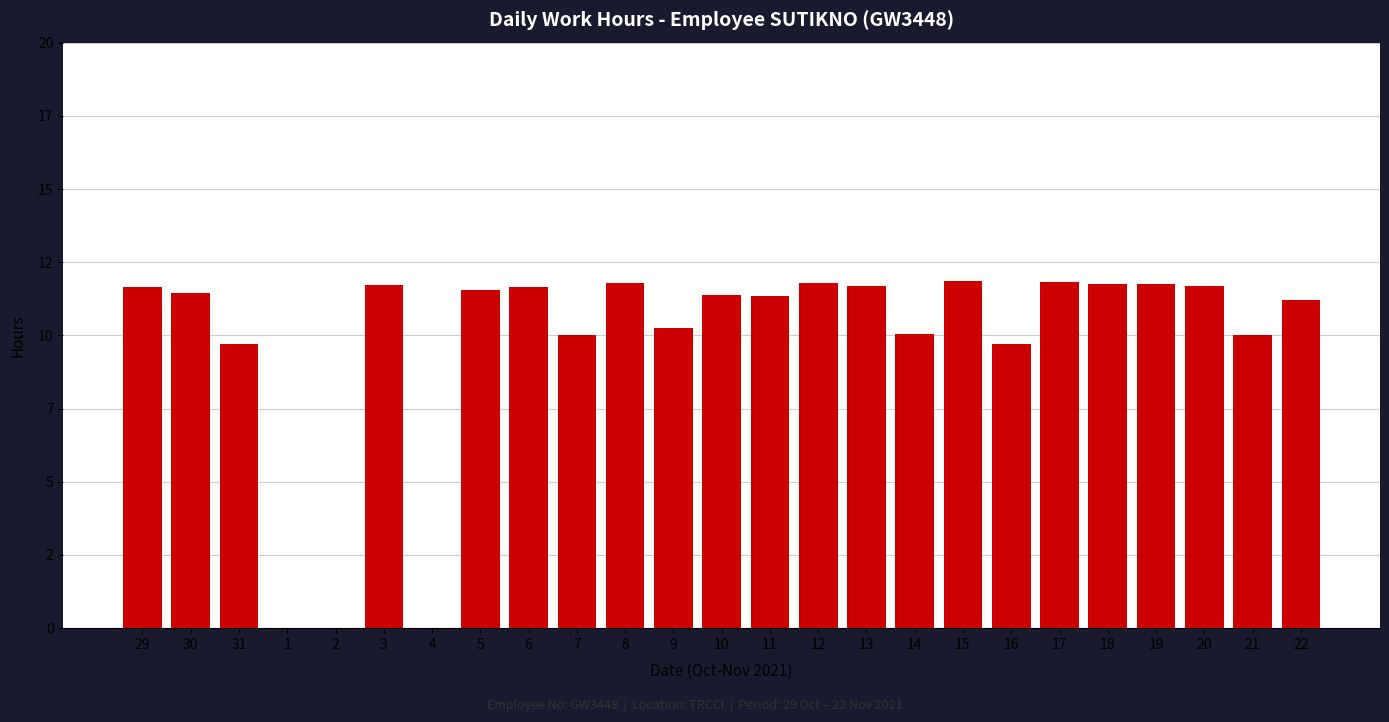

What is the sum of the values at 11 and 21?

21.4